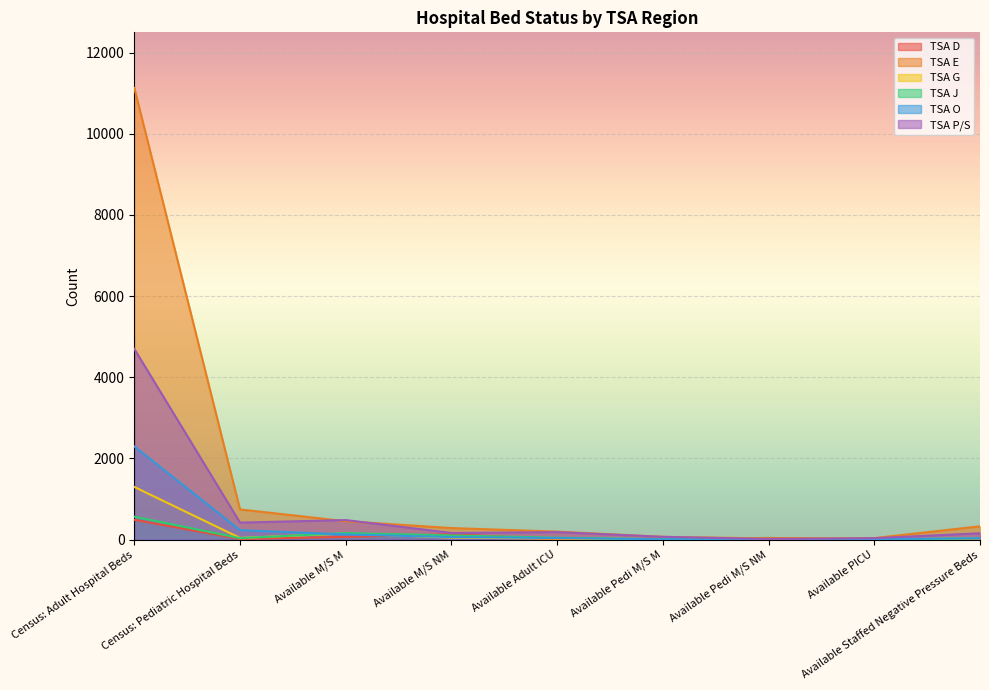

How many interior local peaks does the TSA P/S series have?

2